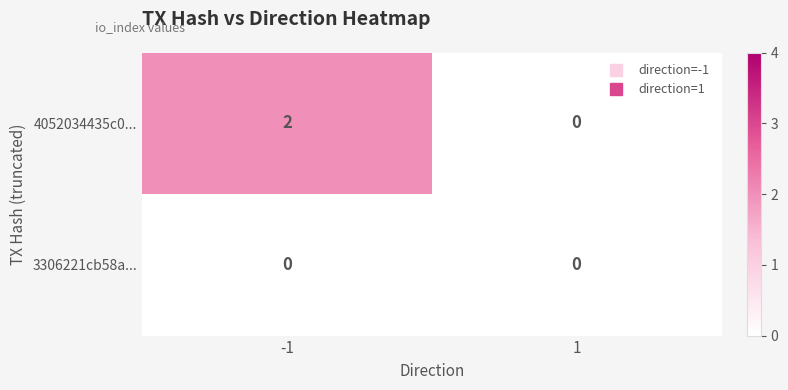

List the series in order of their peak value, highest first.

4052034435c0..., 3306221cb58a...